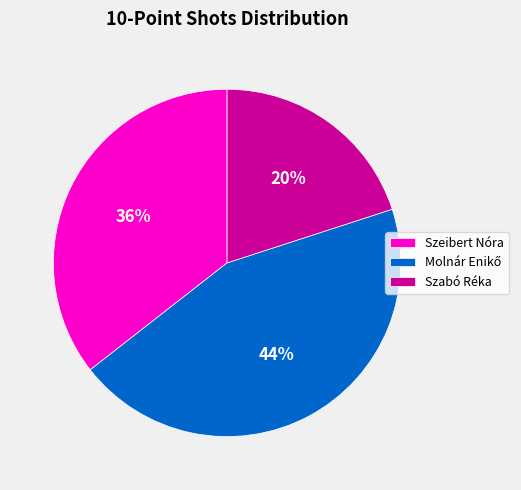

Which category has the smallest portion of the pie?

Szabó Réka